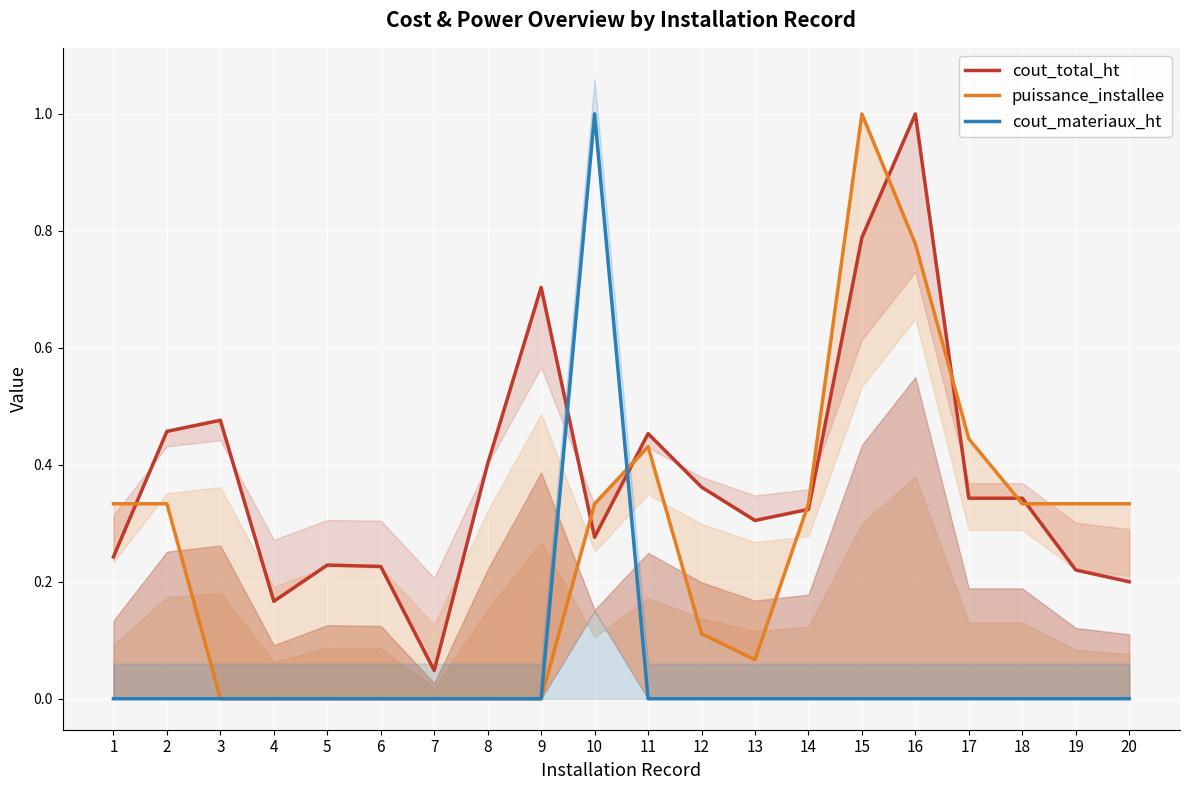

True or false: cout_materiaux_ht and puissance_installee intersect in this chart.

True